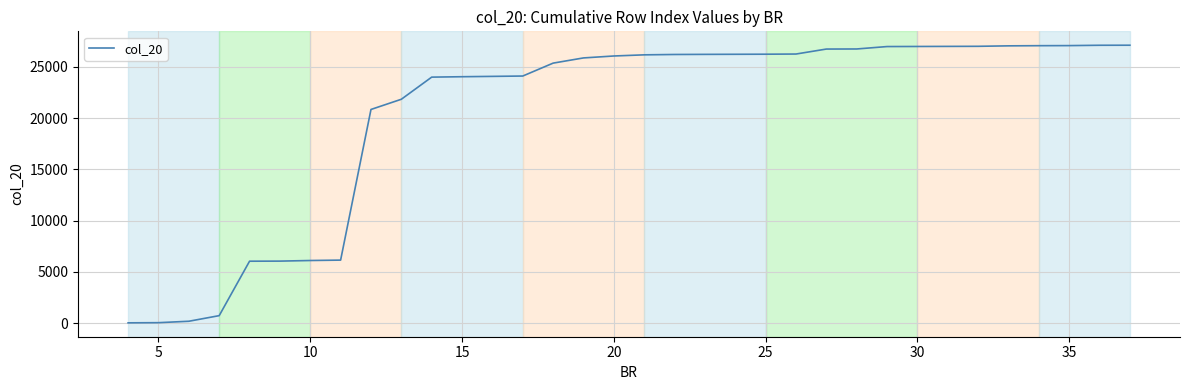

What is the greatest value displayed?

27100